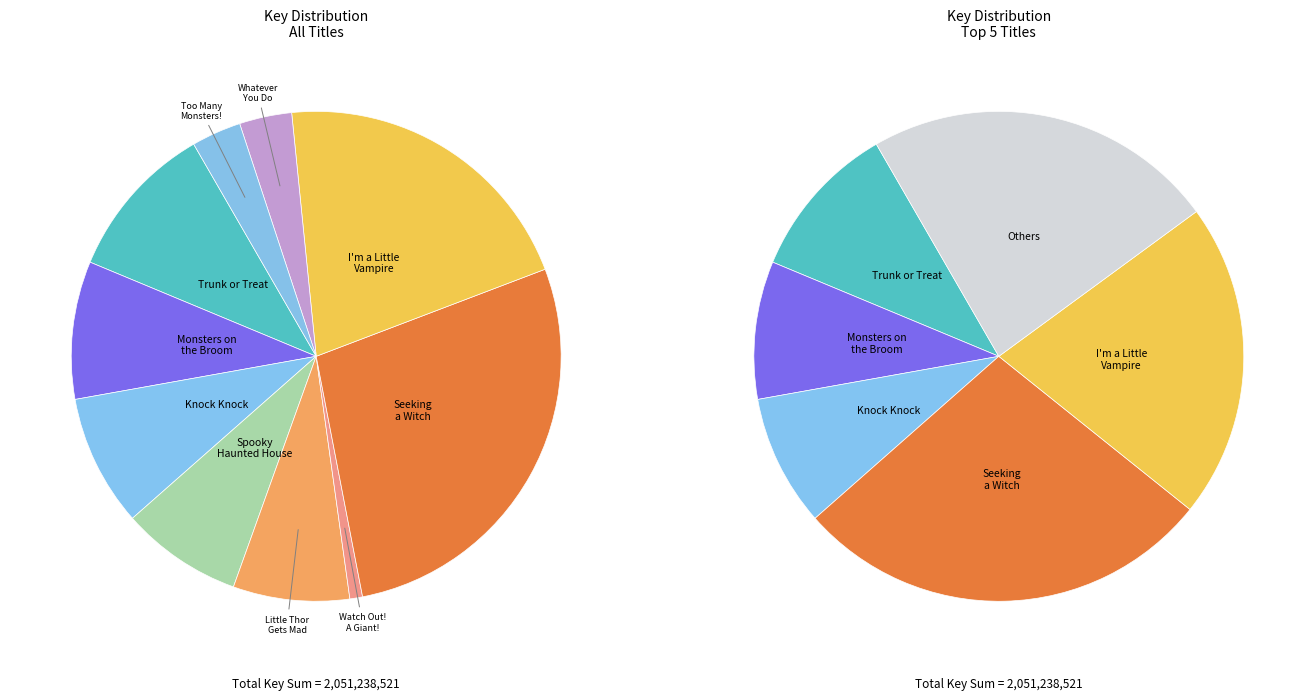

Which slice is the smallest?

Watch Out! A Giant!